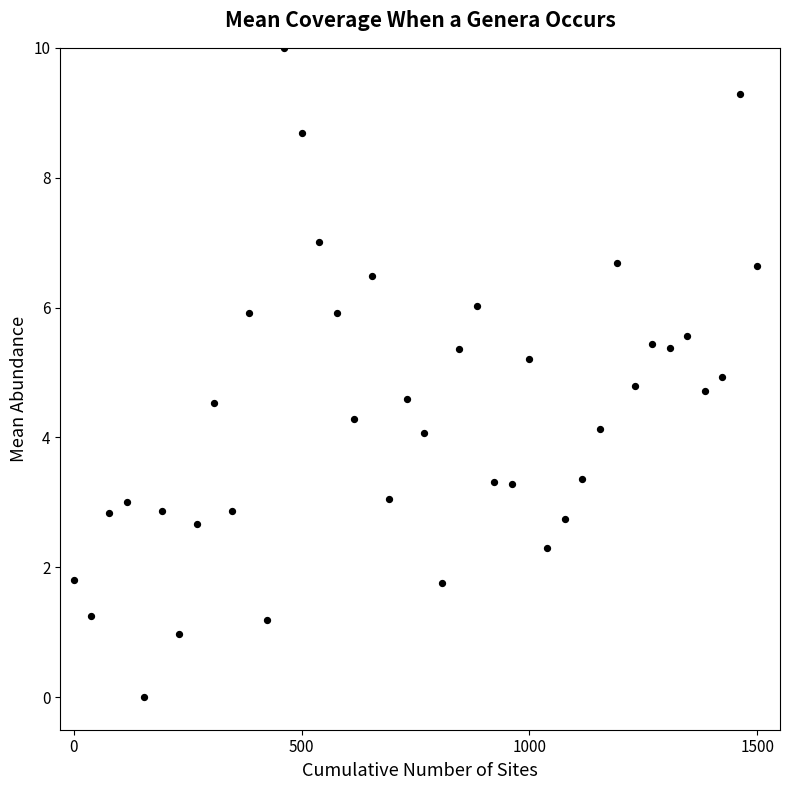

What is the range of Y values (max minus min)?

10.0